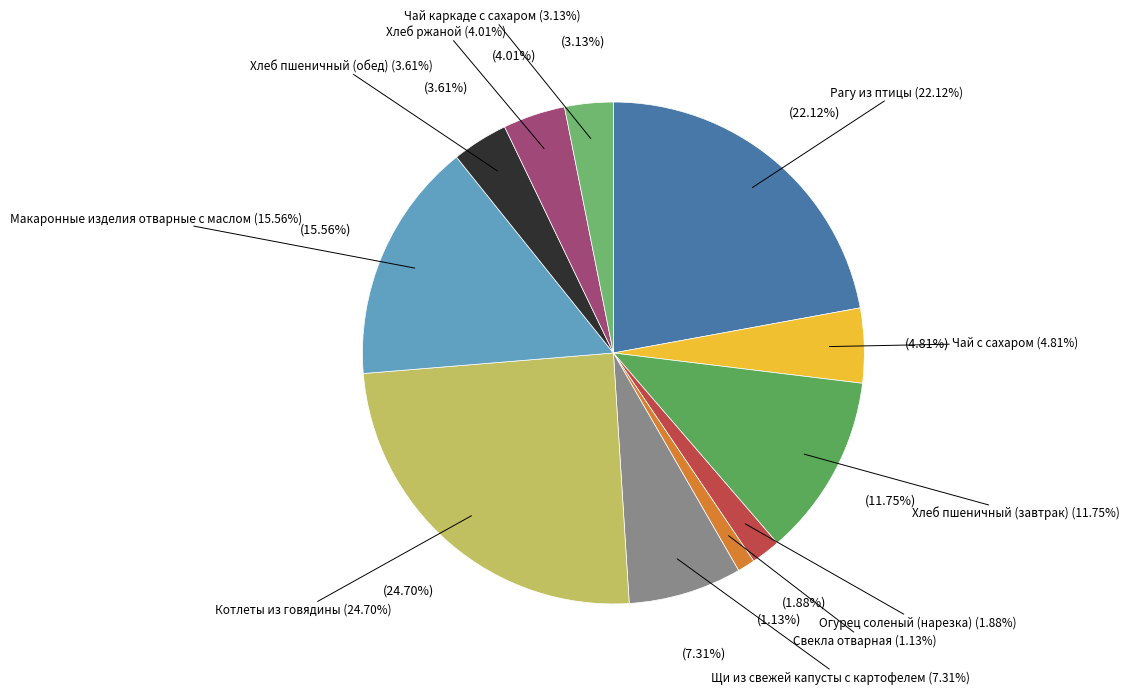

Rank the categories by value from highest to lowest.

Котлеты из говядины, Рагу из птицы, Макаронные изделия отварные с маслом, Хлеб пшеничный (завтрак), Щи из свежей капусты с картофелем, Чай с сахаром, Хлеб ржаной, Хлеб пшеничный (обед), Чай каркаде с сахаром, Огурец соленый (нарезка), Свекла отварная